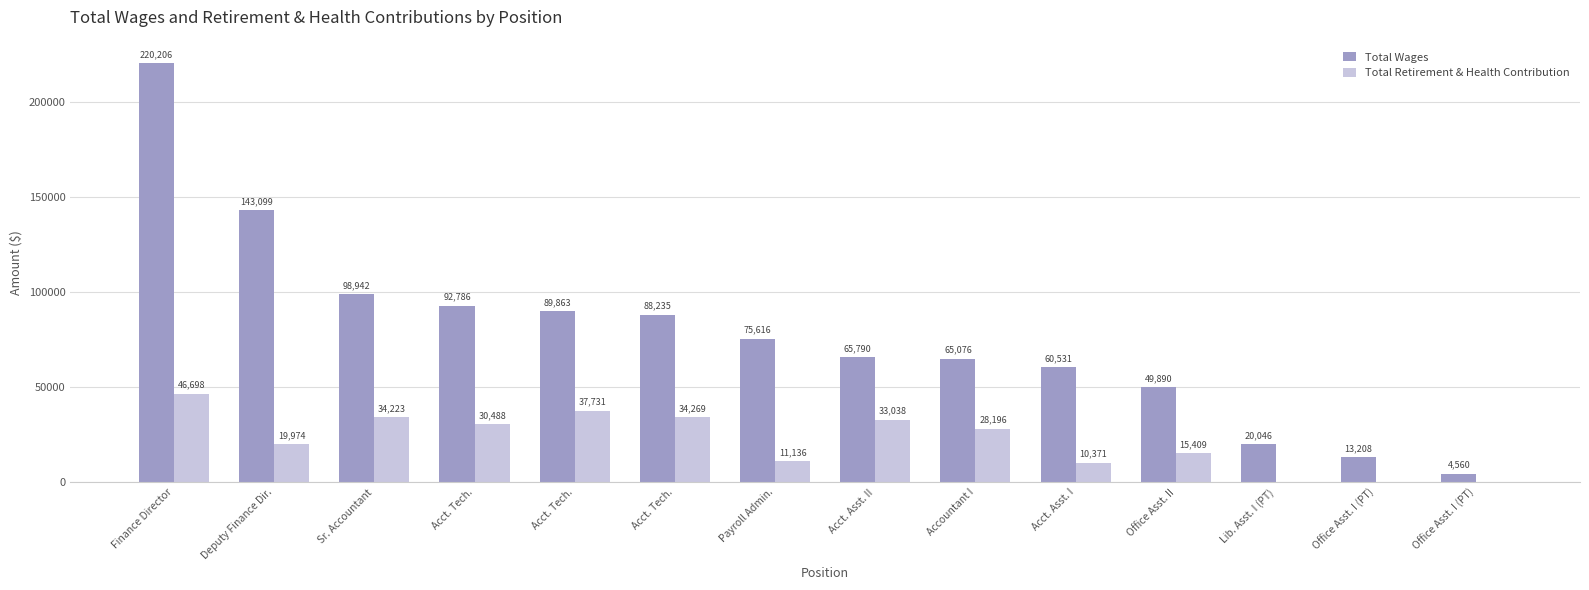

At Accountant I, list the series in order from smallest to largest.

Total Retirement & Health Contribution, Total Wages